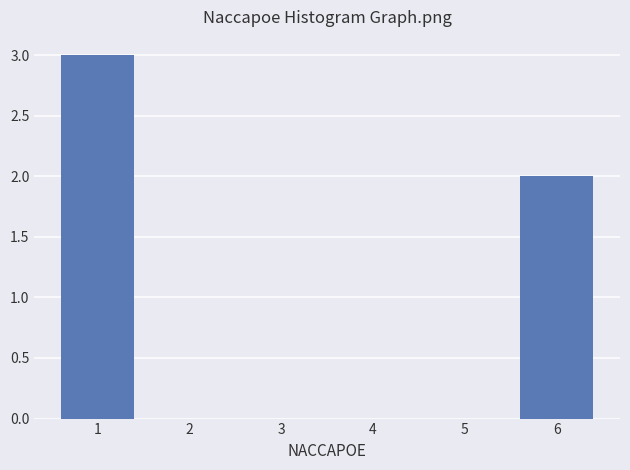

Reading left to right, what are all the values shown in this chart?

1=3	2=0	3=0	4=0	5=0	6=2